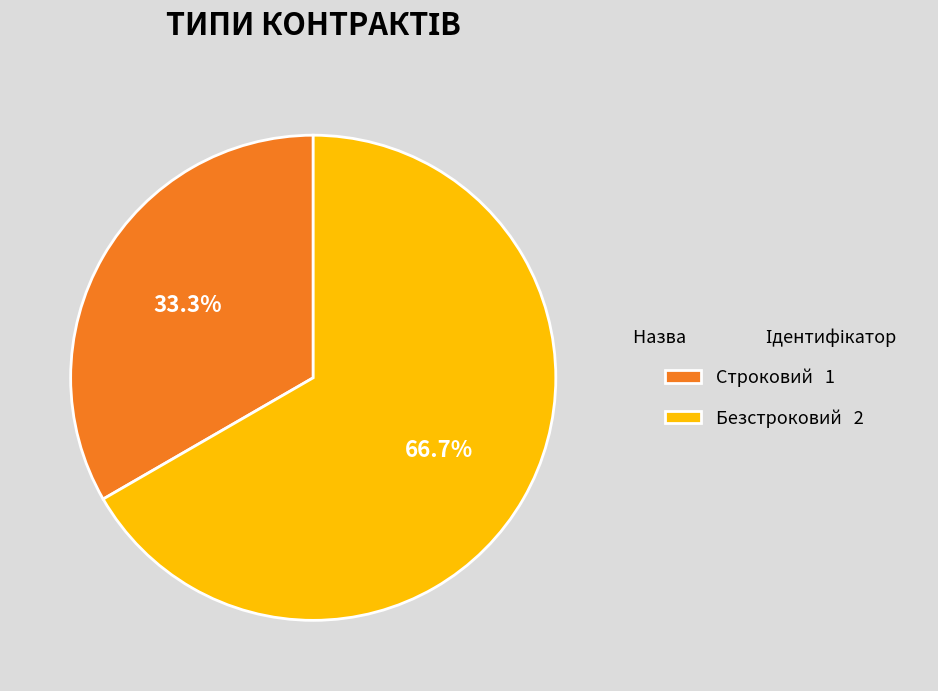

To the nearest percent, what portion does Безстроковий represent?

67%